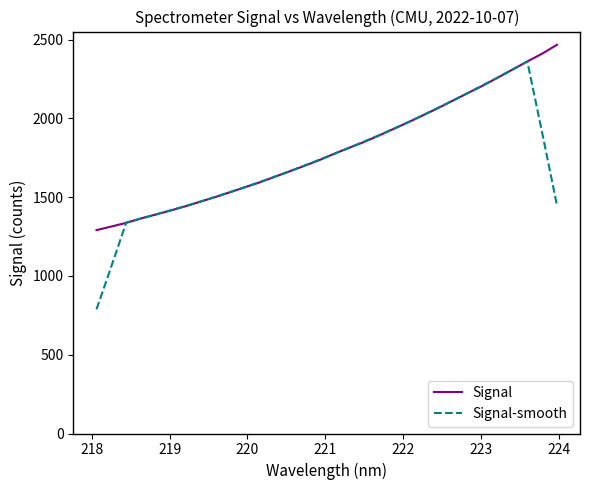

What is the minimum value for Signal?

1291.3